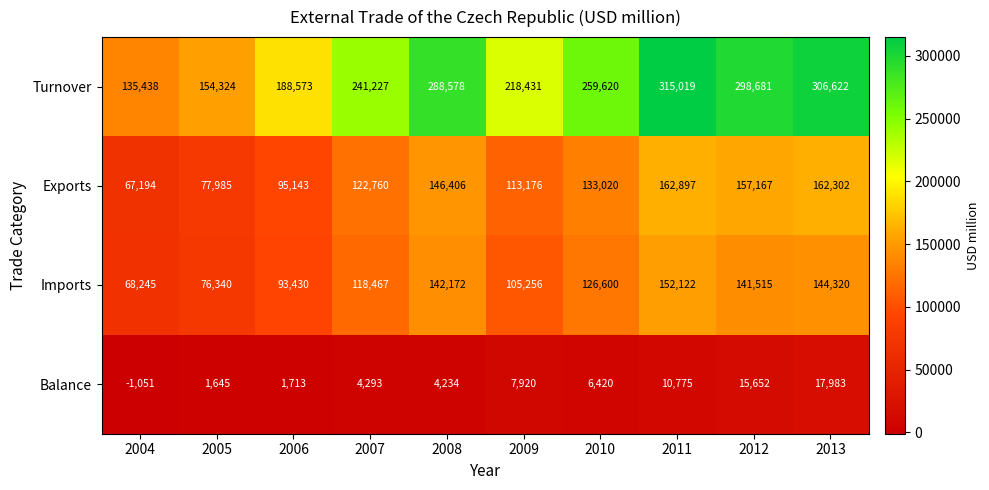

The Imports series shows 105256 at 2009. True or false?

True